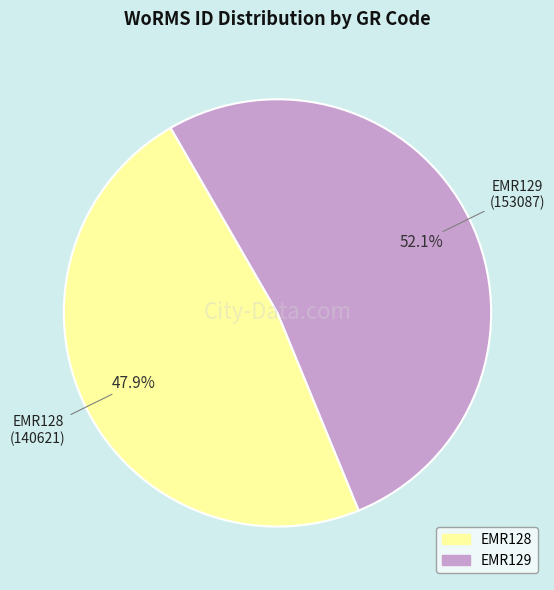

What is the ratio of the value at EMR129 to the value at EMR128?

1.1